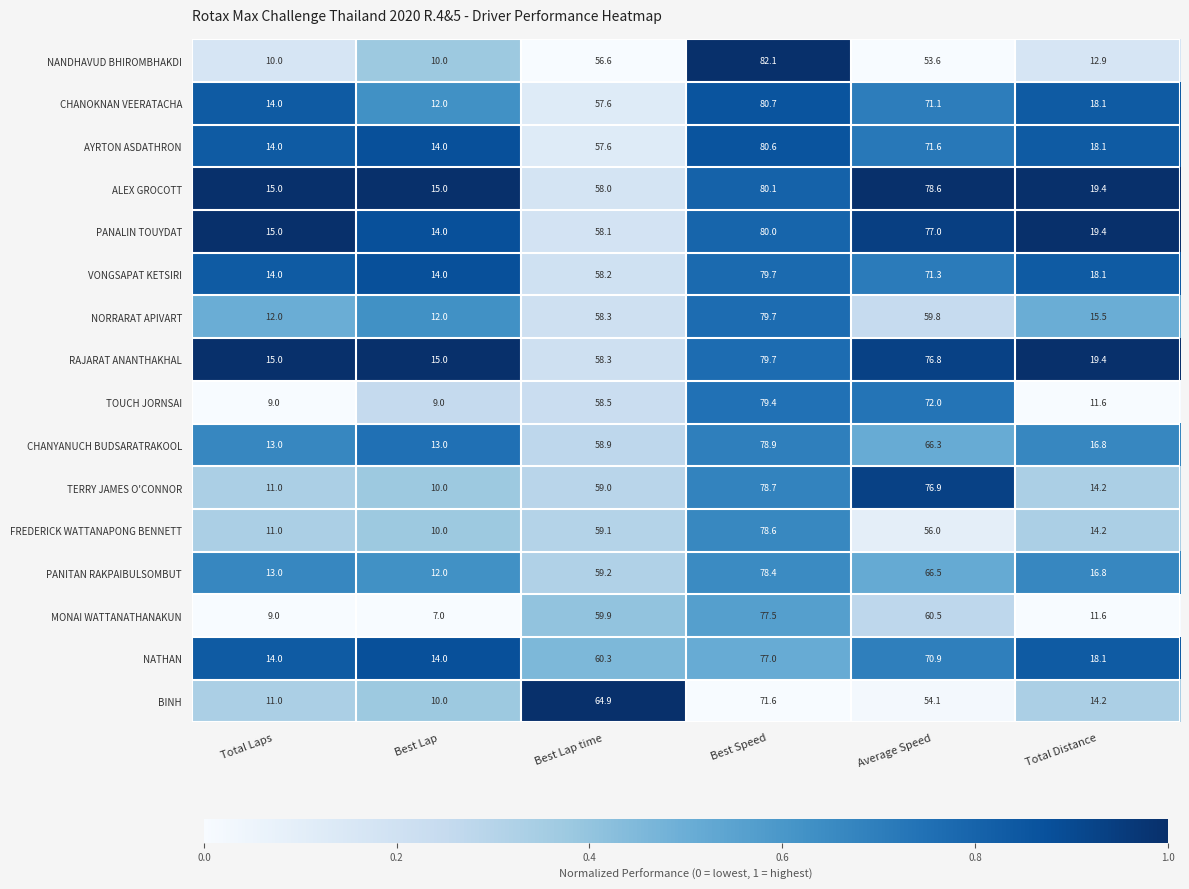

What is the sum of all CHANOKNAN VEERATACHA values?

253.5